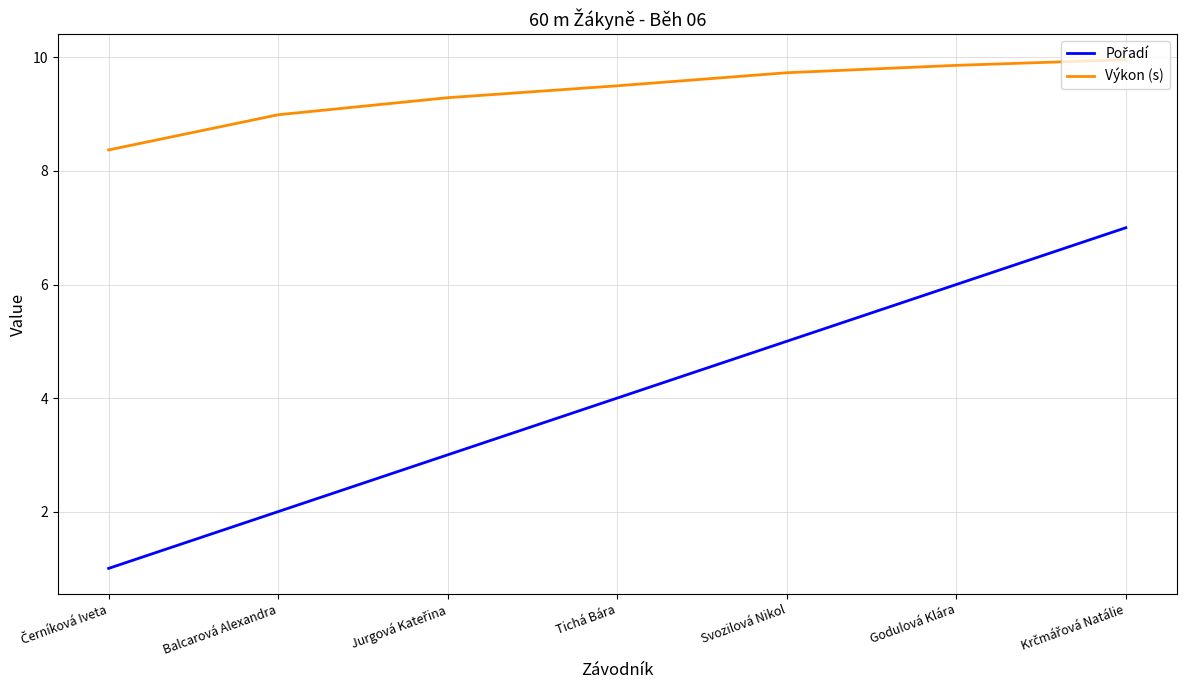

Does the chart have visible grid lines?

Yes